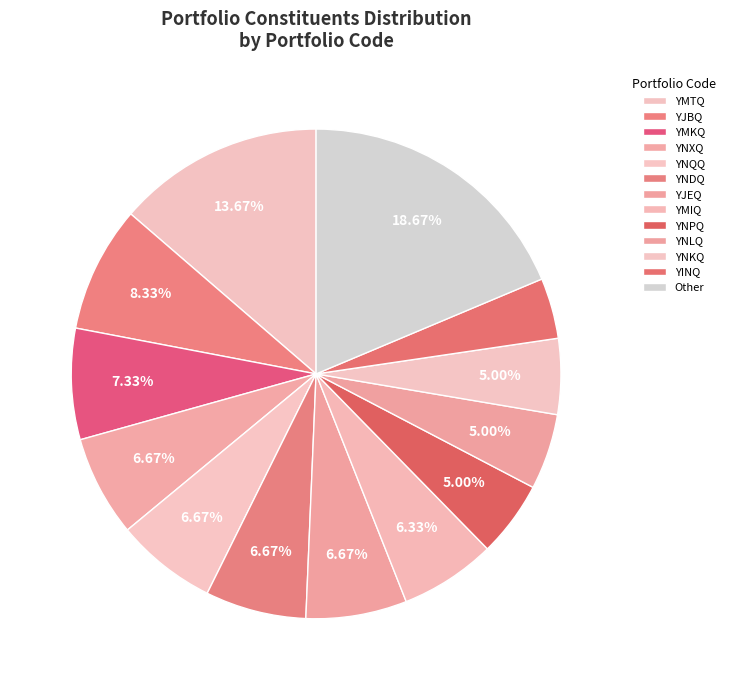

How many segments does this pie chart have?

13